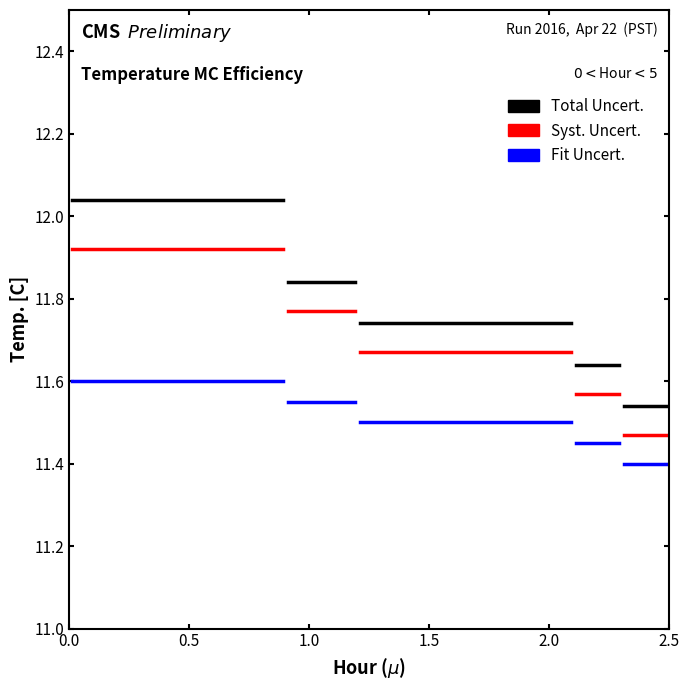

Which has a higher value, 0.5 or 0.0?

0.5